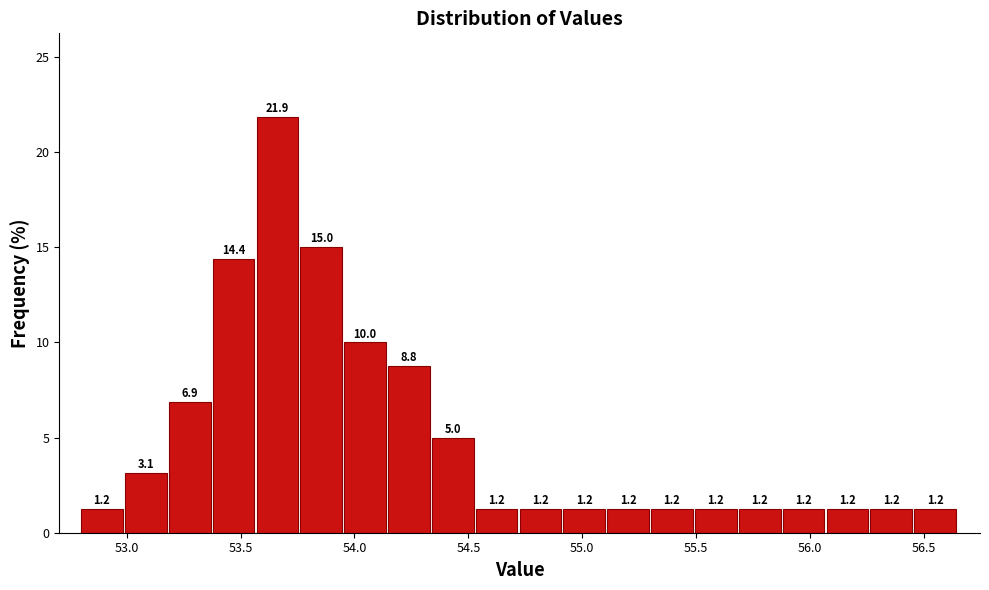

Around what value on the x-axis is the tallest bar? Give the approximate position of its centre, as read against the axis.

53.65